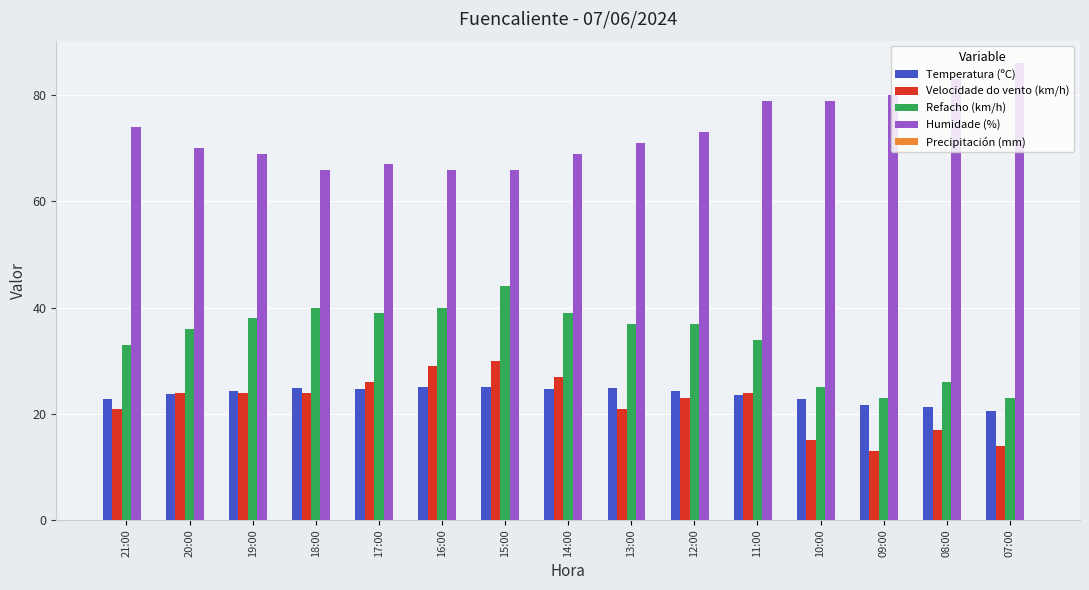

Count the number of categories in the chart.

15